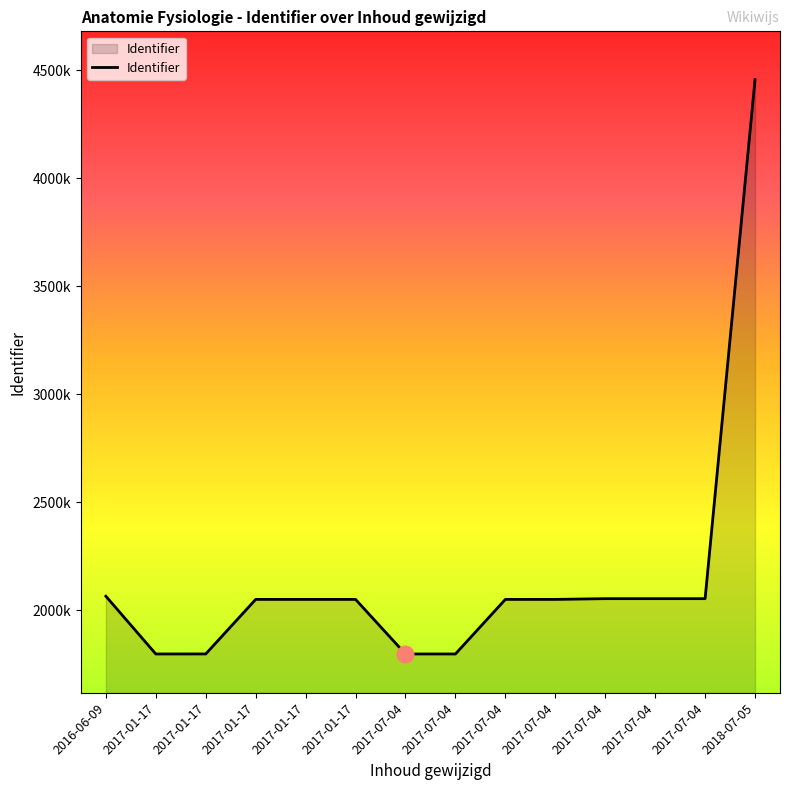

Which has a higher value, 2017-07-04 or 2017-07-04?

2017-07-04